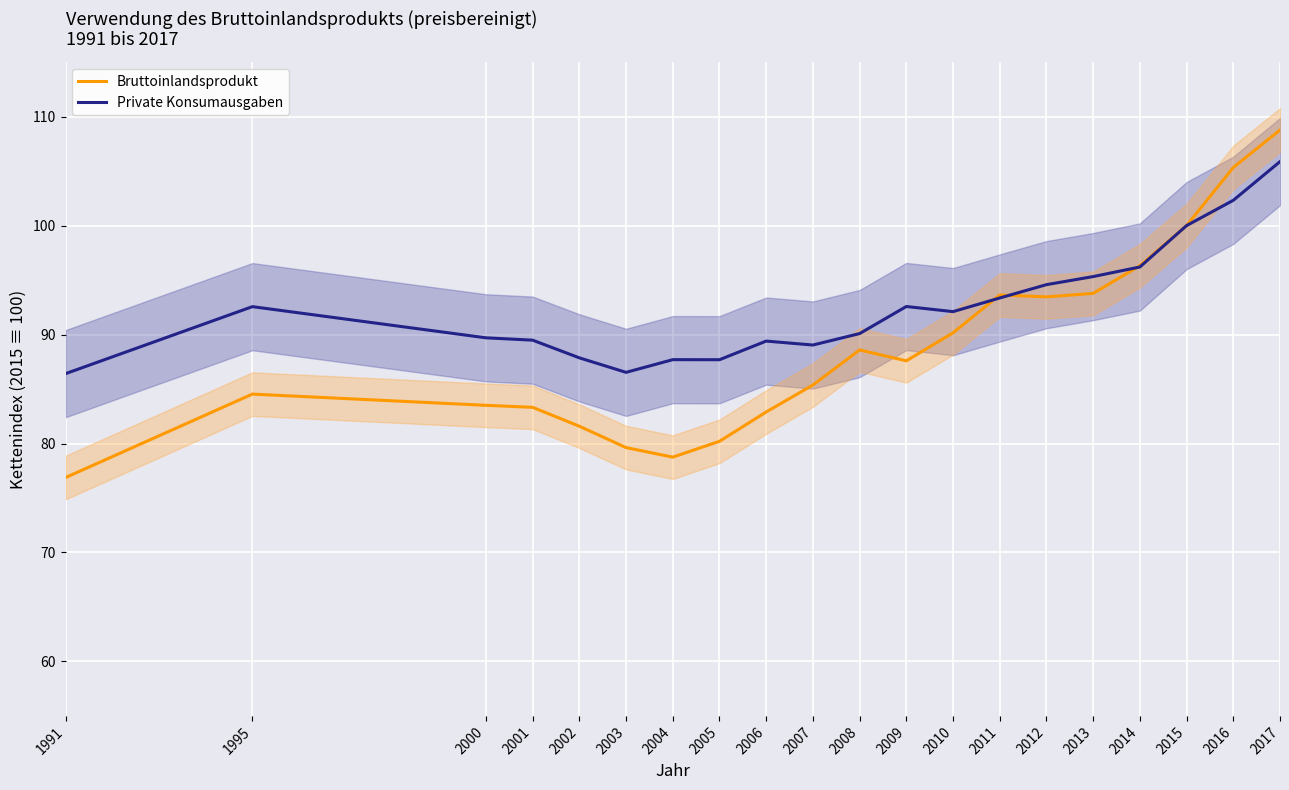

The Bruttoinlandsprodukt series shows 79.6 at 2003. True or false?

True